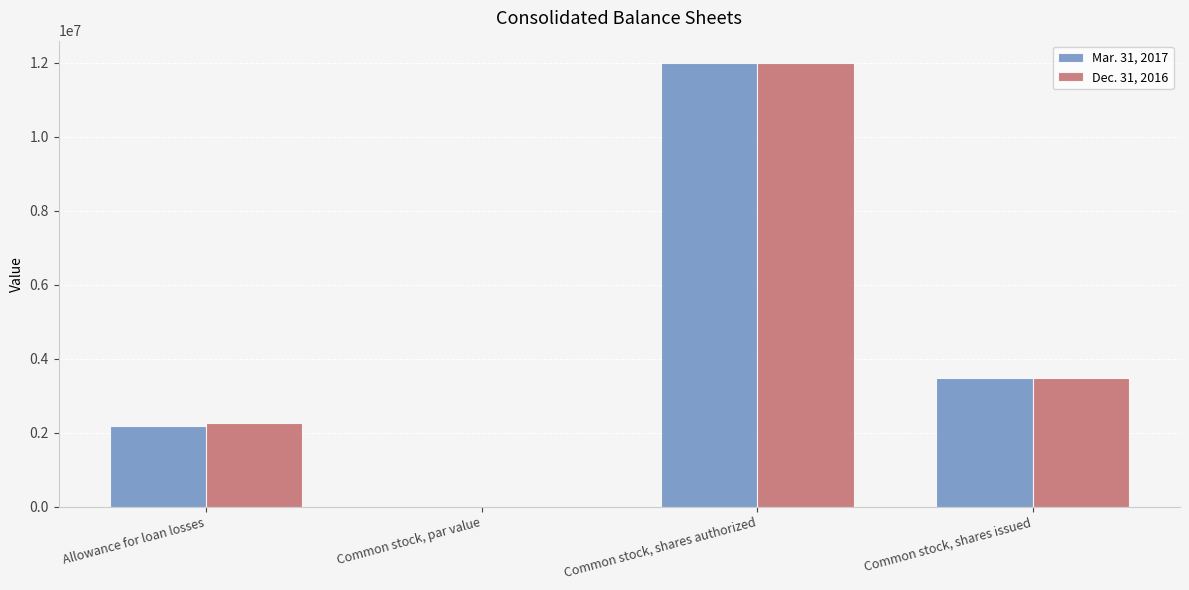

What is the sum of the Dec. 31, 2016 values at Allowance for loan losses and Common stock, shares issued?

5714851.0